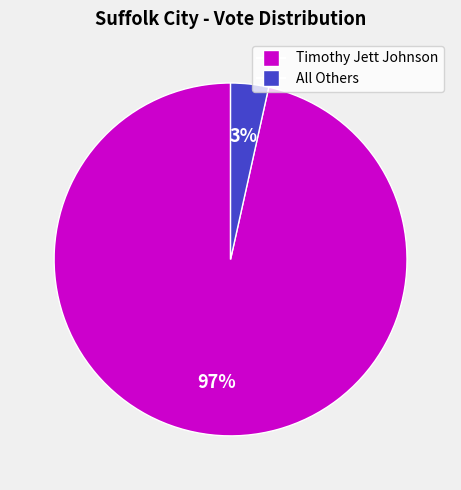

How many segments does this pie chart have?

2